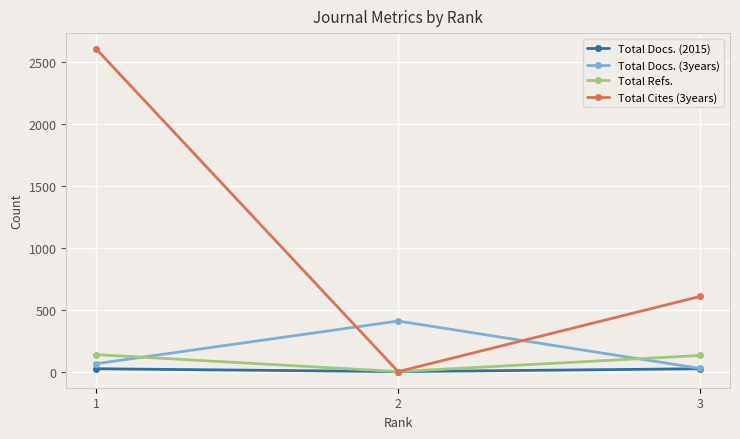

The Total Docs. (3years) series shows 408 at 2. True or false?

True